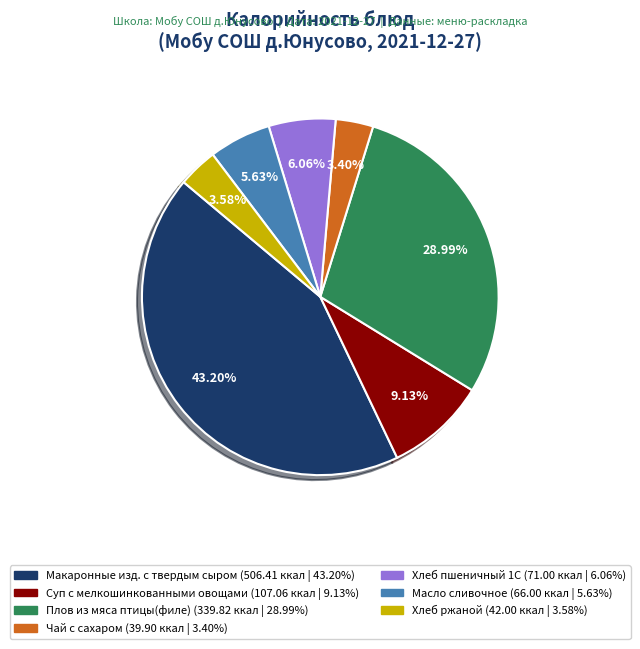

Is there a majority slice in this chart?

No